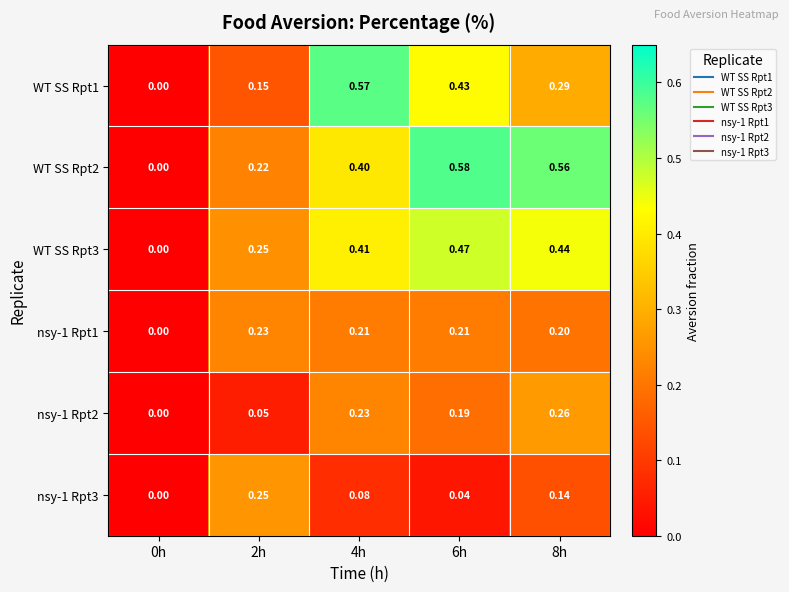

Is the value of nsy-1 Rpt1 at 2h greater than the value of WT SS Rpt3 at 0h?

Yes